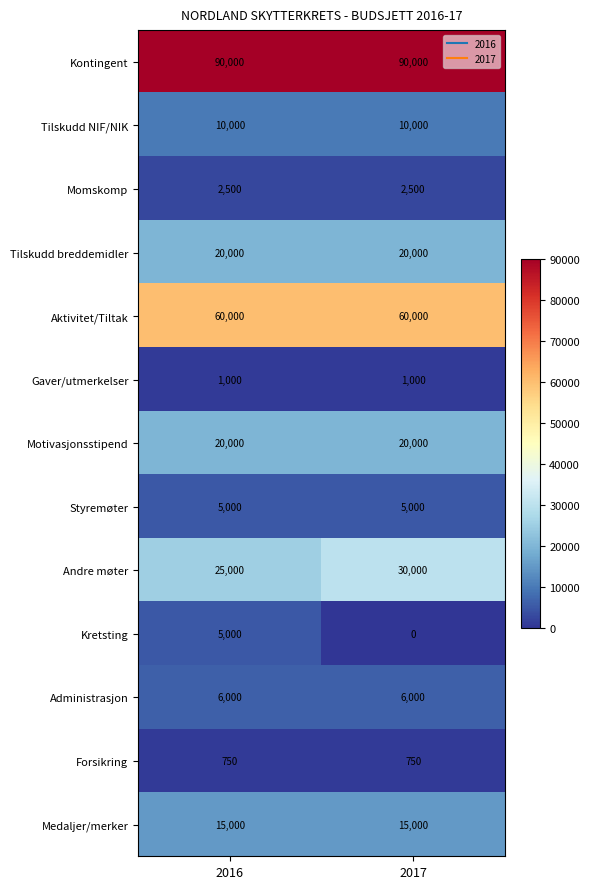

Which series has the largest total across all categories?

Kontingent